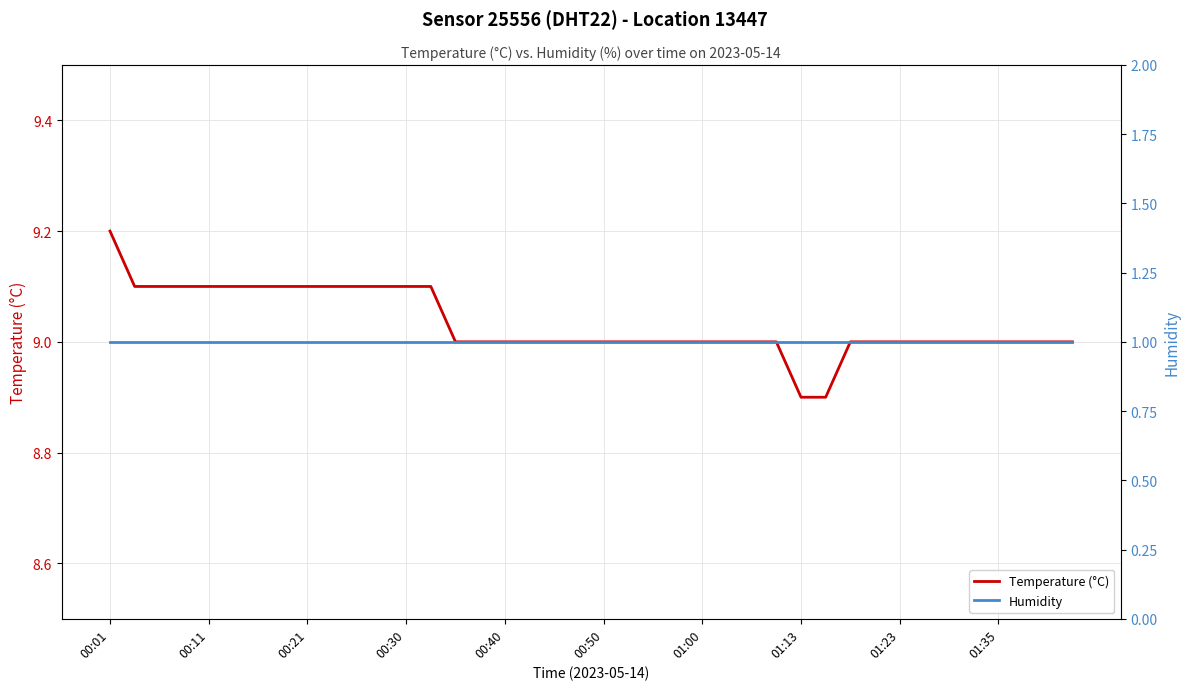

Which label corresponds to the largest value in the chart?

00:01